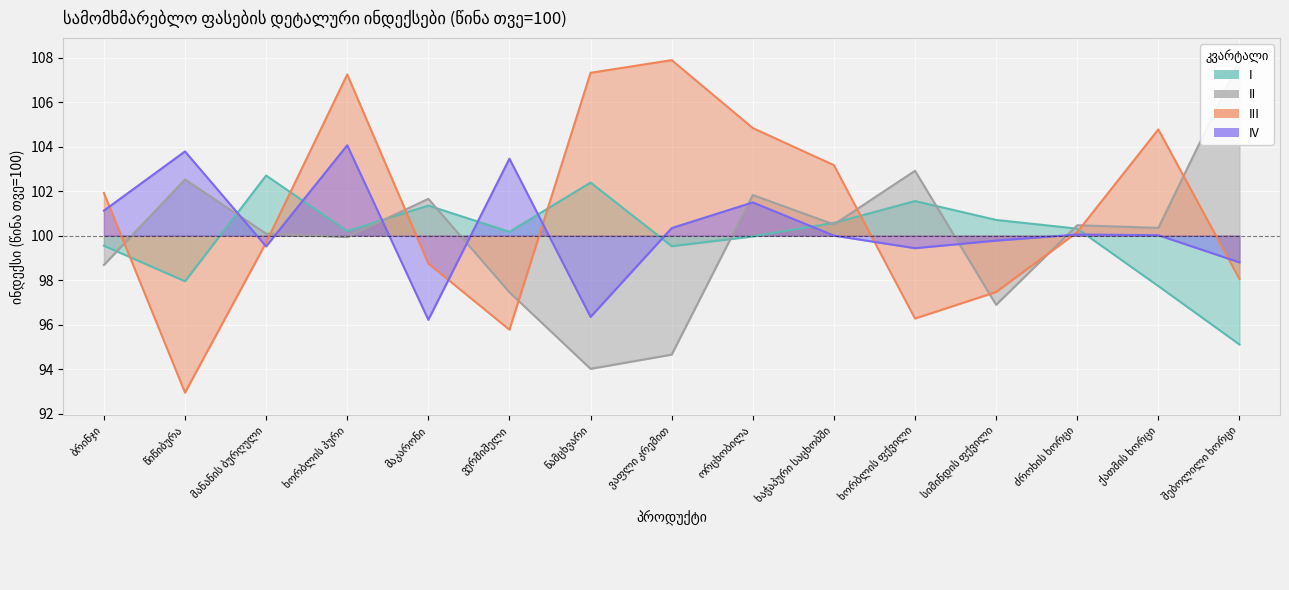

How many intersections are there between II and IV?

7